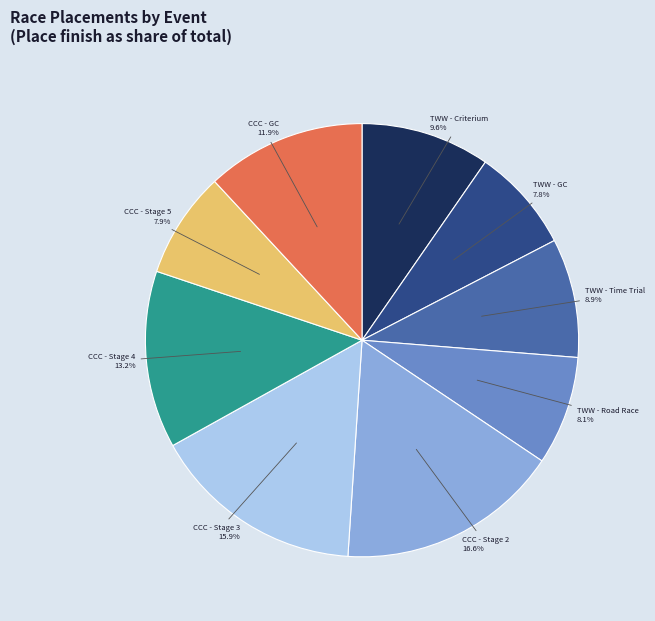

How much of the chart is everything except CCC - Stage 4?

86.8%